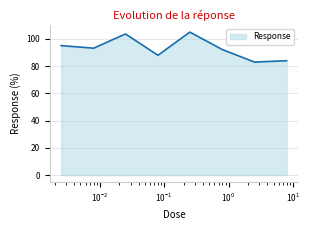

What is the greatest value displayed?

105.0